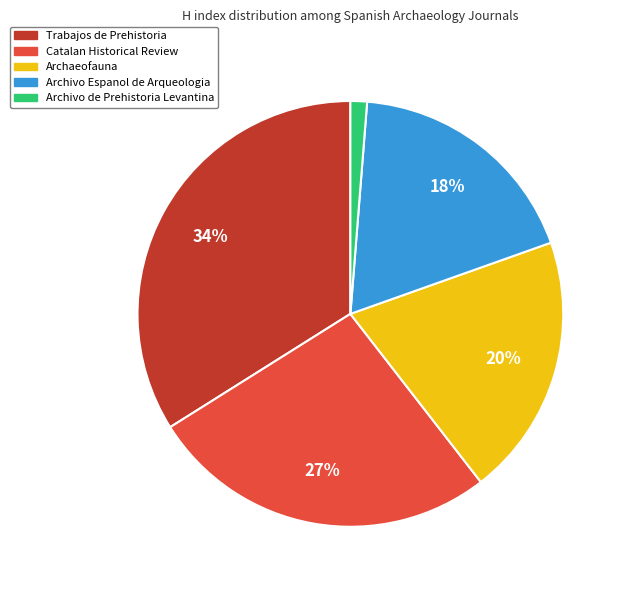

How many segments does this pie chart have?

5